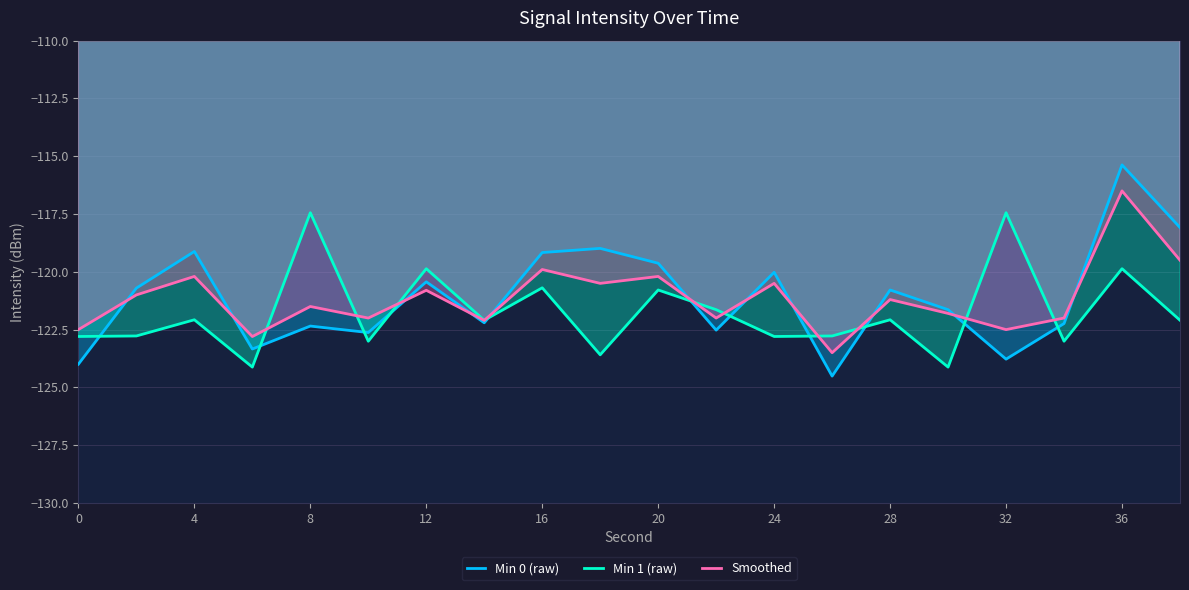

List the series in order of their peak value, highest first.

Min 0 (raw), Smoothed, Min 1 (raw)